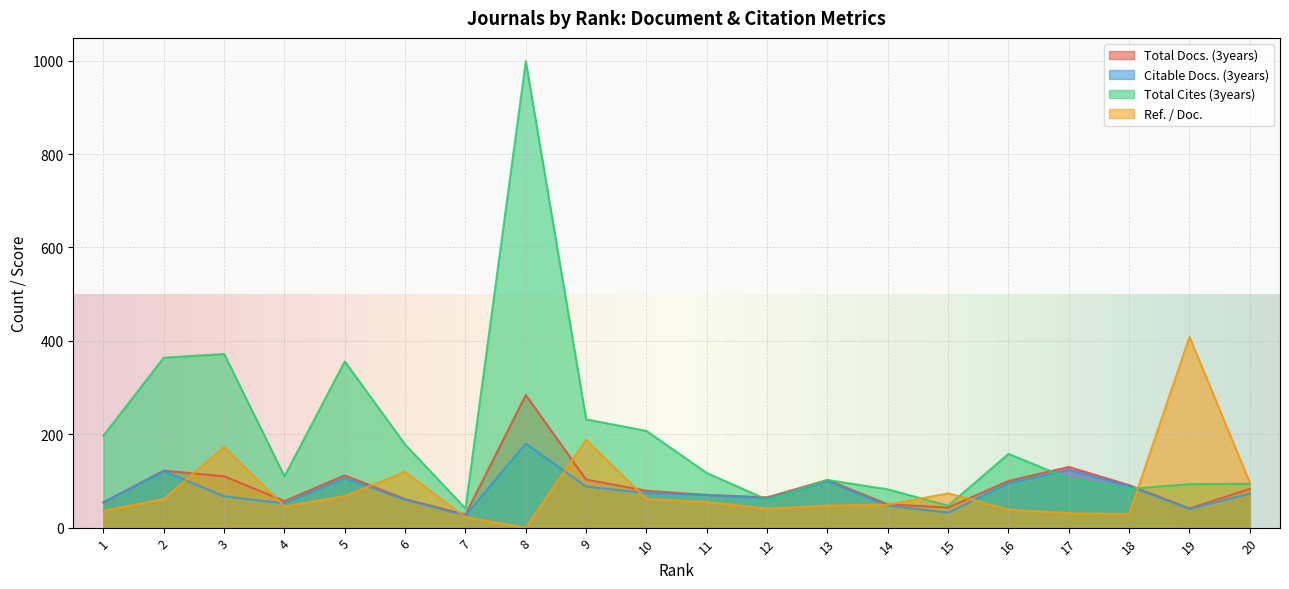

Reading left to right, extract all data points from this chart.

Total Docs. (3years): 54.0	122.0	110.0	57.0	112.0	61.0	28.0	284.0	103.0	79.0	70.0	65.0	102.0	50.0	43.0	100.0	130.0	91.0	41.0	83.0
Citable Docs. (3years): 54.0	121.0	67.0	52.0	106.0	60.0	26.0	180.0	88.0	74.0	70.0	63.0	99.0	47.0	32.0	95.0	124.0	89.0	40.0	73.0
Total Cites (3years): 197.0	364.0	372.0	110.0	356.0	178.0	41.0	999.0	232.0	207.0	117.0	60.0	102.0	82.0	47.0	158.0	105.0	83.0	93.0	94.0
Ref. / Doc.: 36.1	61.4	172.5	45.4	67.6	119.2	22.3	0.0	188.0	61.3	54.9	40.5	47.4	49.0	73.6	38.6	30.8	29.1	408.5	96.2